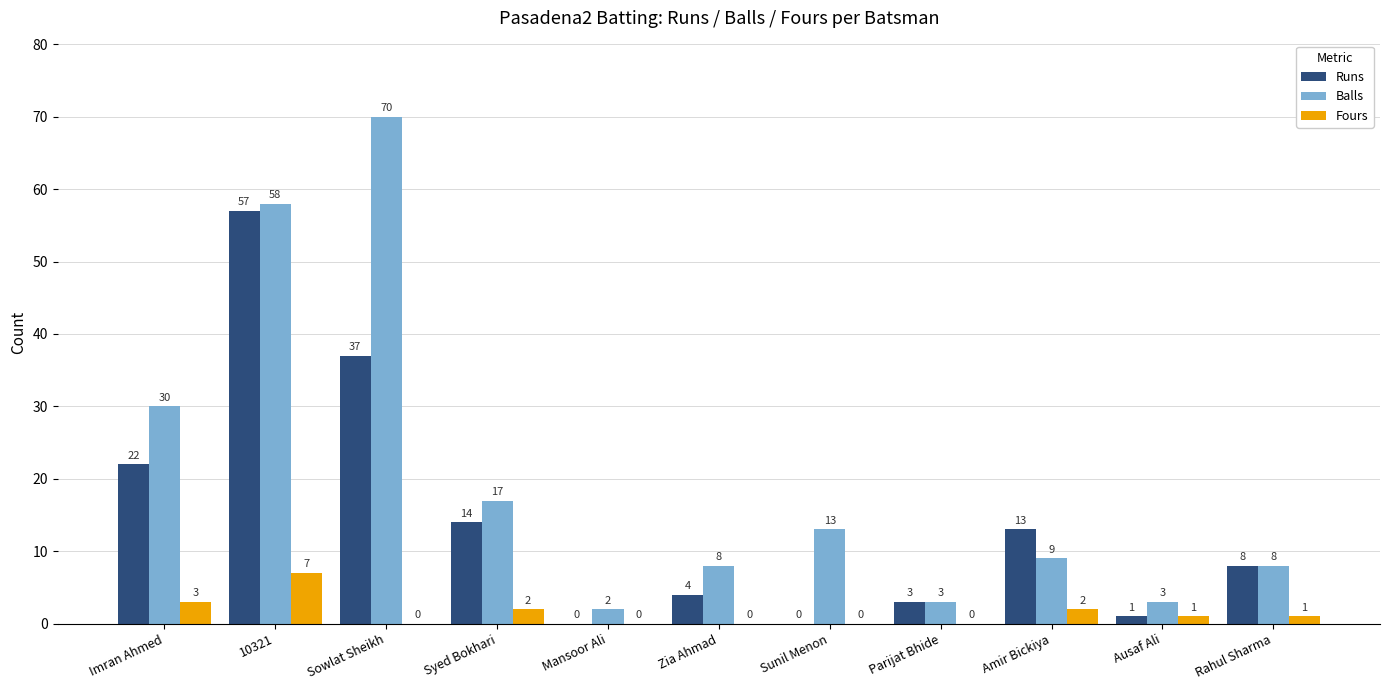

What is the maximum value shown in the chart?

70